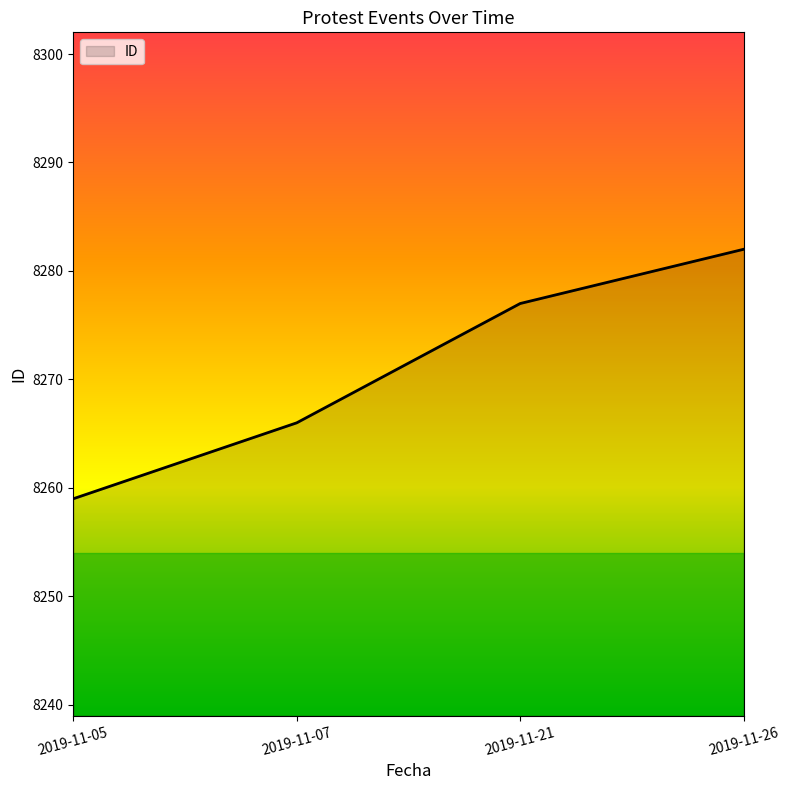

At which label is the value closest to 8270?

2019-11-07